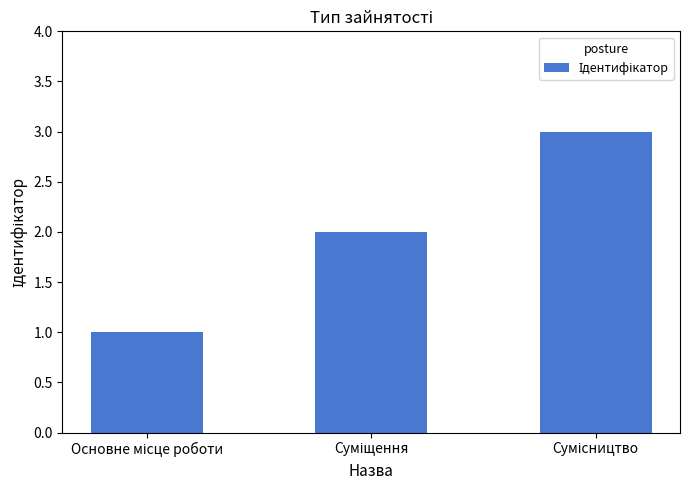

What is the maximum value shown in the chart?

3